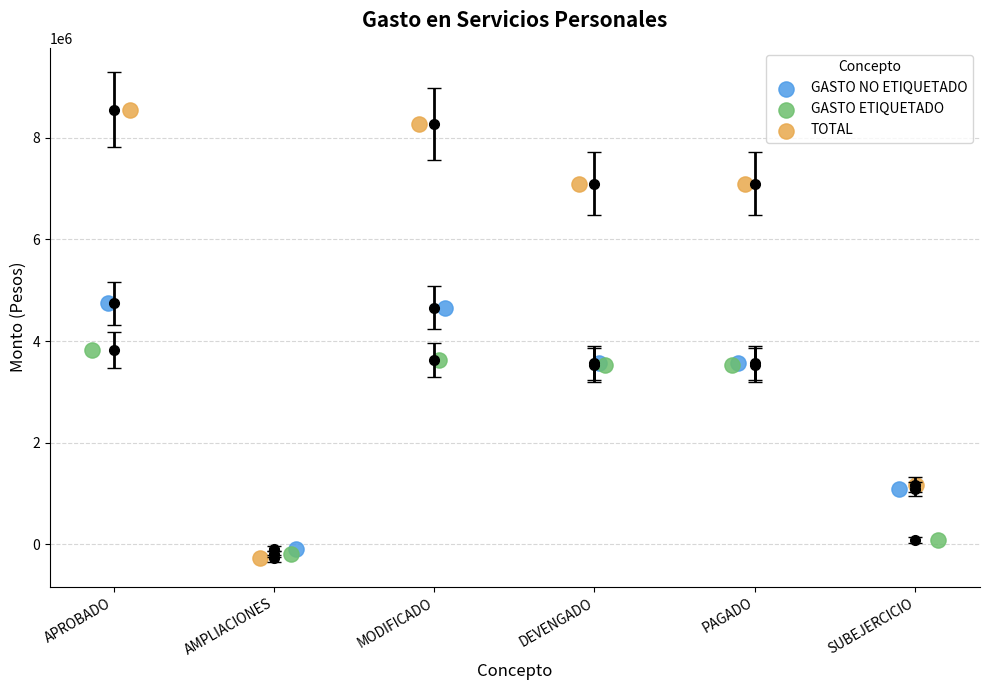

Which series reaches the maximum Y coordinate?

TOTAL